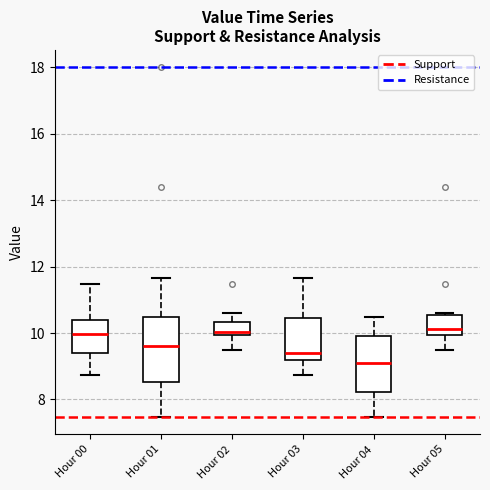

Reading left to right, transcribe this box plot: for each box, give where its median line is, the range the box spans, and where its two whiskers end, as read against the y-axis. The values are not printed on the chart, so give them approximately, as read against the axis.

Hour 00: median 10.0, box 9.4 to 10.4, whiskers 8.8 to 11.4
Hour 01: median 9.6, box 8.6 to 10.4, whiskers 7.4 to 11.6
Hour 02: median 10.0 (just above the box's lower edge), box 10.0 to 10.4, whiskers 9.6 to 10.6
Hour 03: median 9.4, box 9.2 to 10.4, whiskers 8.8 to 11.6
Hour 04: median 9.2, box 8.2 to 9.8, whiskers 7.4 to 10.4
Hour 05: median 10.2, box 10.0 to 10.6, whiskers 9.6 to 10.6